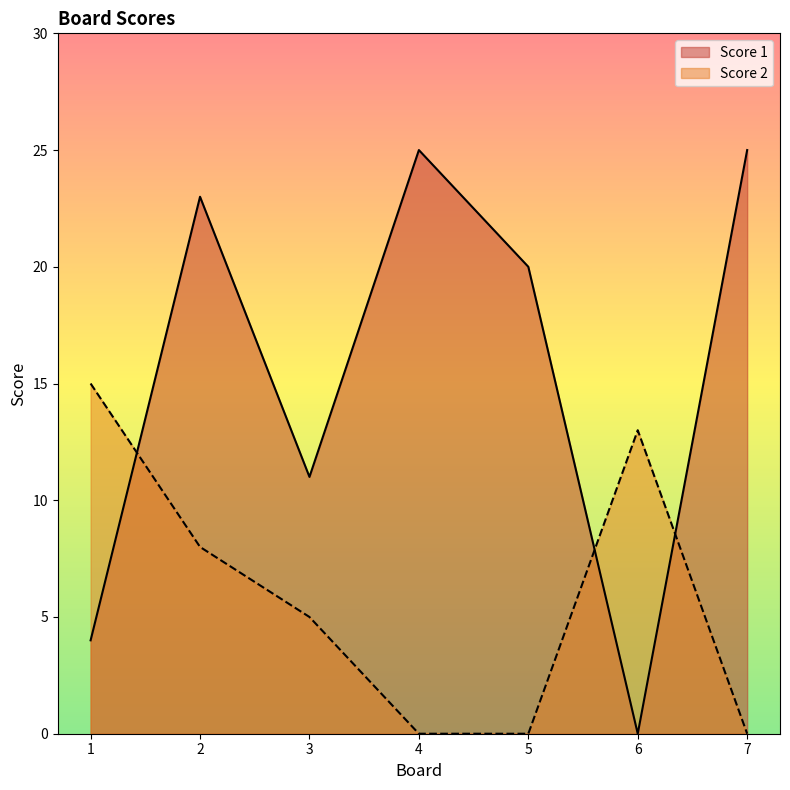

Which category has the lowest value across all series?

6